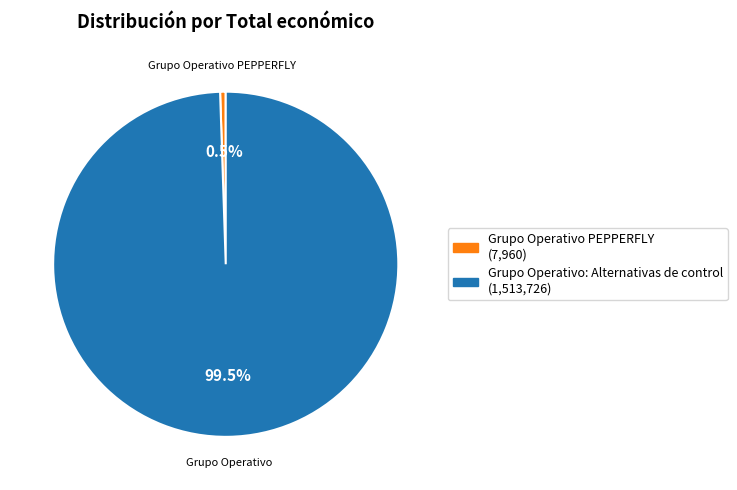

How many slices are in this pie chart?

2